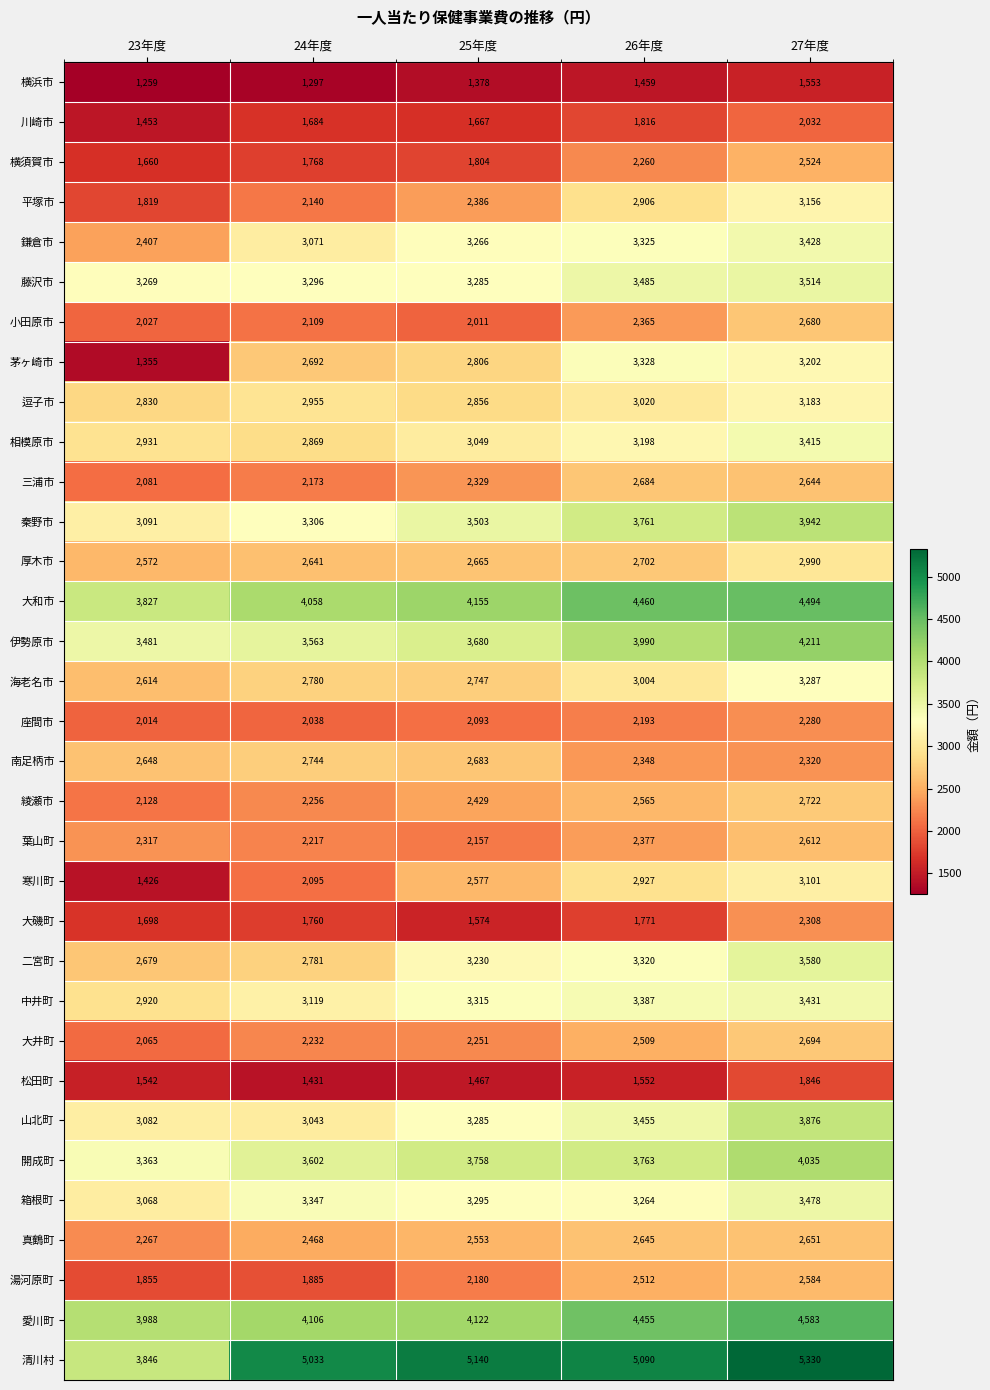

At 23年度, list the series in order from largest to smallest.

愛川町, 清川村, 大和市, 伊勢原市, 開成町, 藤沢市, 秦野市, 山北町, 箱根町, 相模原市, 中井町, 逗子市, 二宮町, 南足柄市, 海老名市, 厚木市, 鎌倉市, 葉山町, 真鶴町, 綾瀬市, 三浦市, 大井町, 小田原市, 座間市, 湯河原町, 平塚市, 大磯町, 横須賀市, 松田町, 川崎市, 寒川町, 茅ヶ崎市, 横浜市